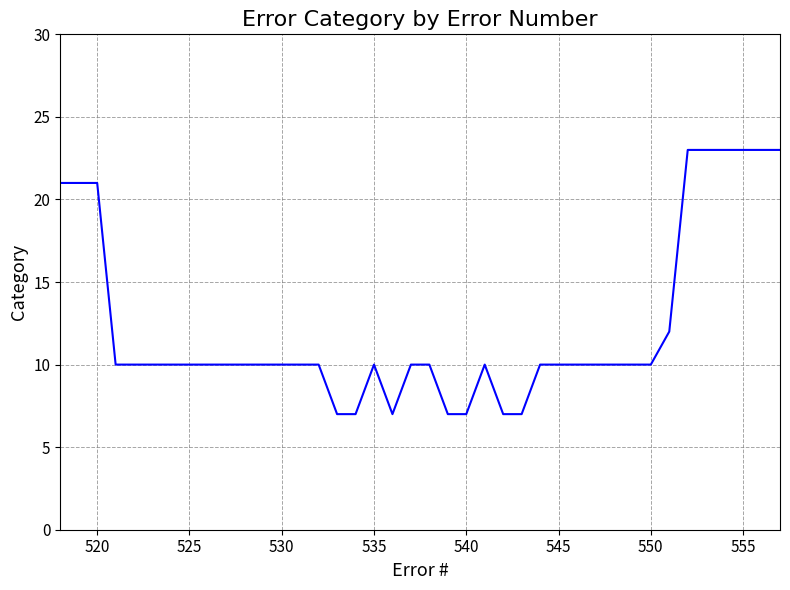

What is the difference between the maximum and minimum values?

16